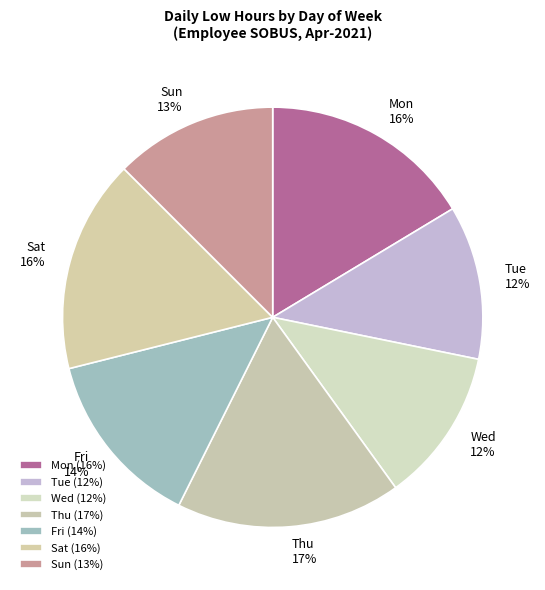

To the nearest percent, what portion does Sat represent?

16%